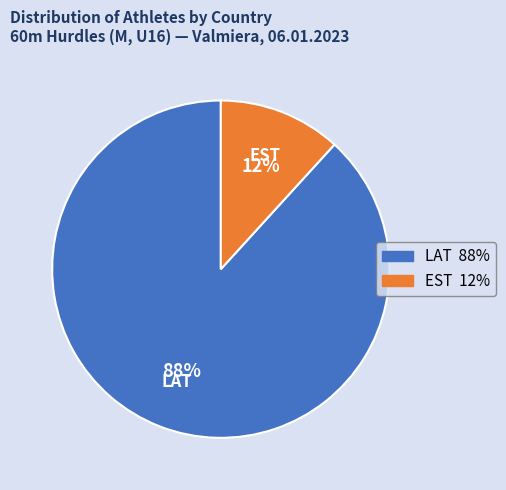

Do LAT and EST together represent more than half of the pie?

Yes